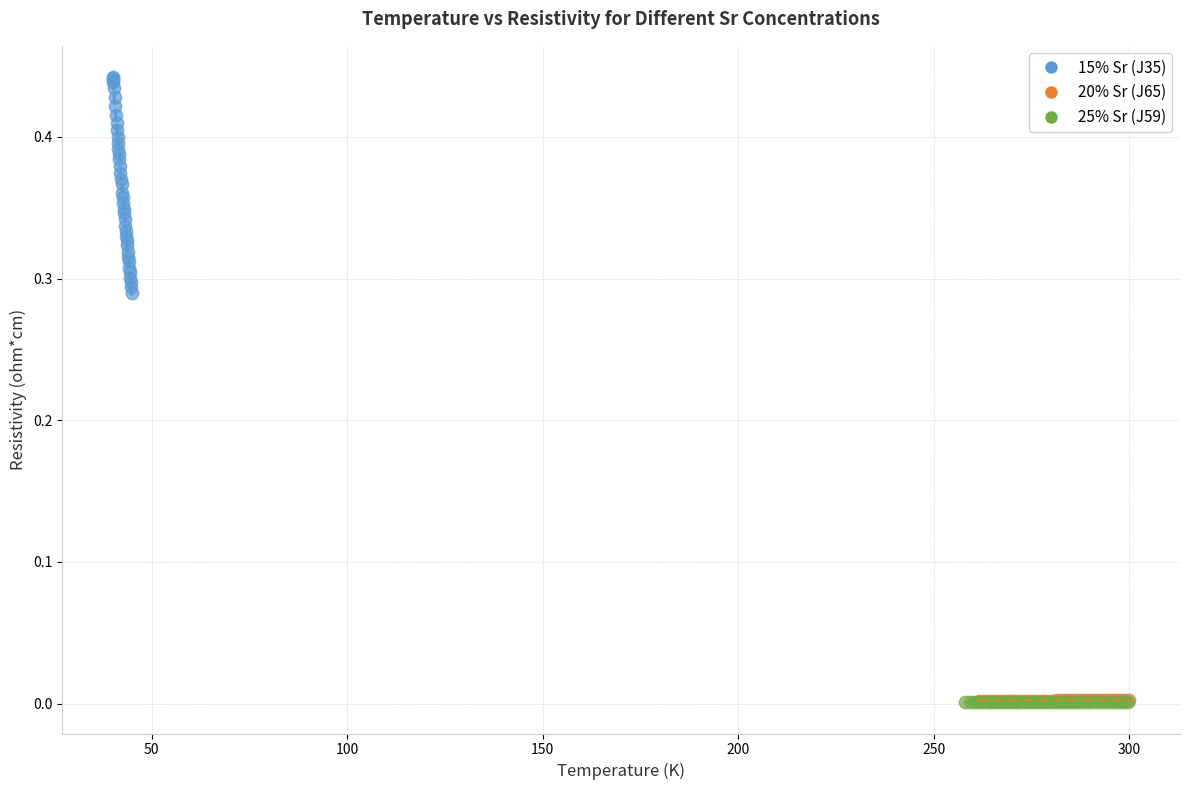

Which series reaches the maximum Y coordinate?

15% Sr (J35)